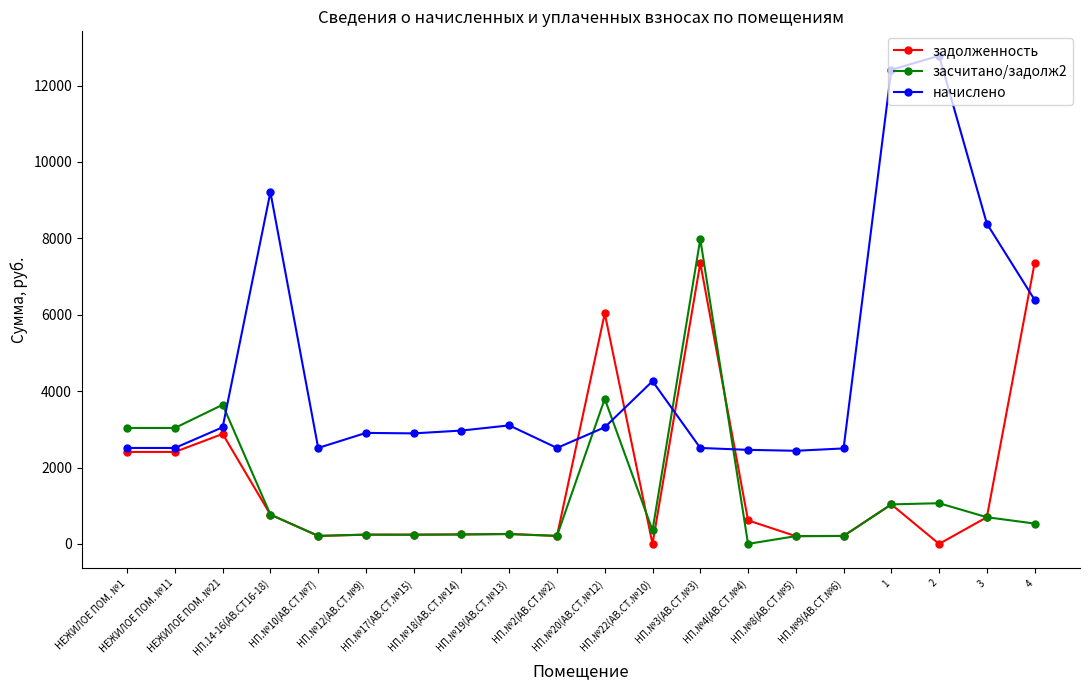

Which series has the largest total across all categories?

начислено